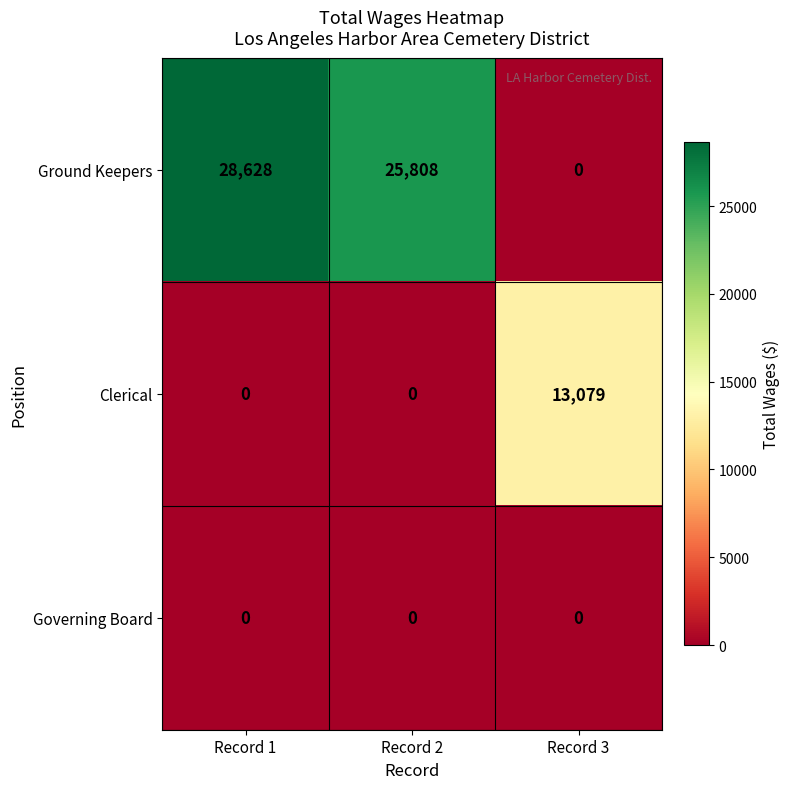

Where does the Ground Keepers series first go above 25808?

Record 1